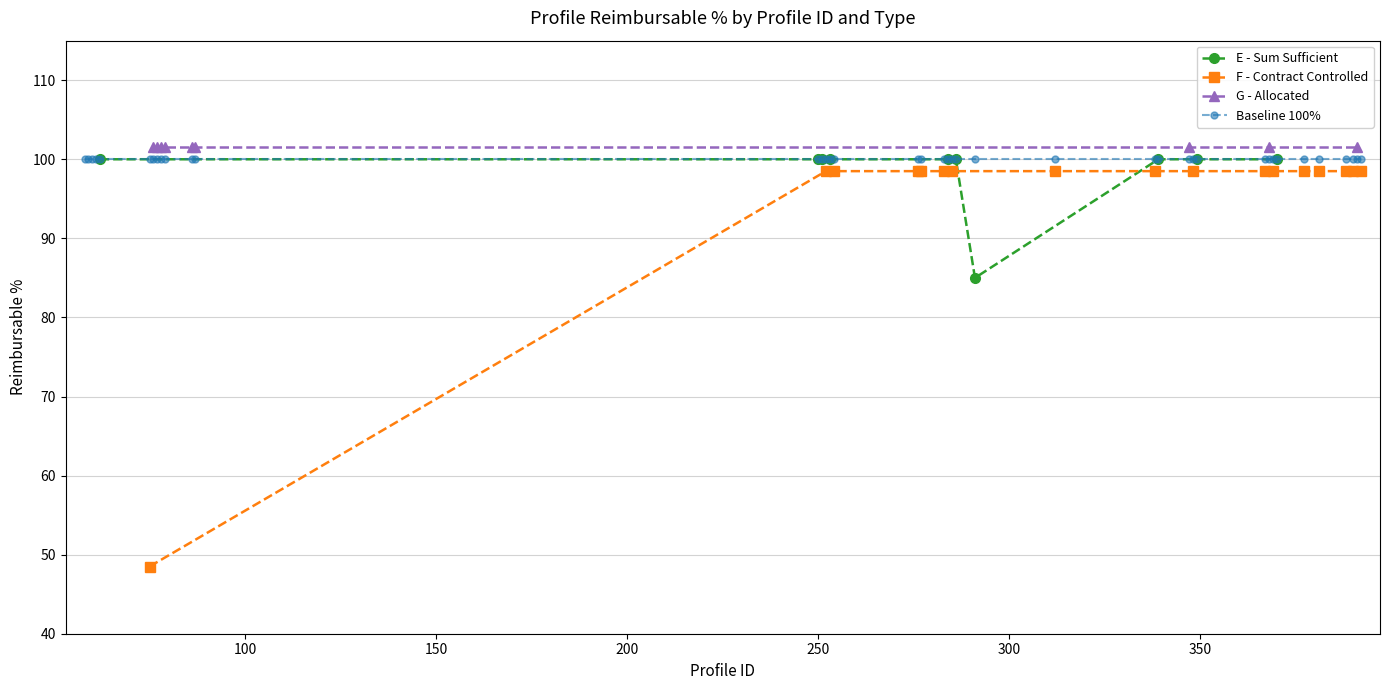

Which series has the largest total across all categories?

G - Allocated